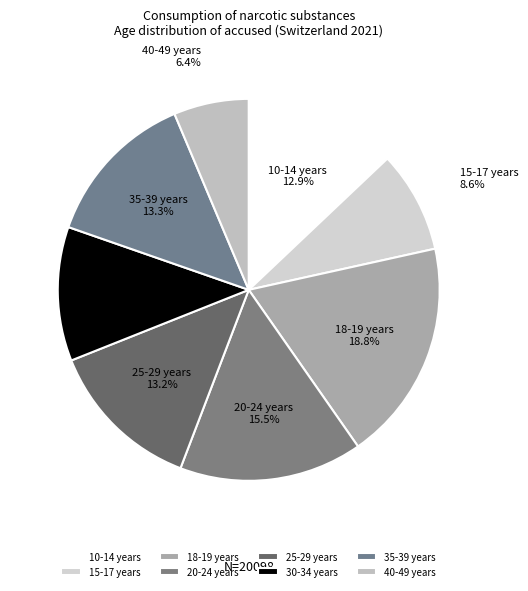

What is the smallest slice in the pie chart?

40-49 years